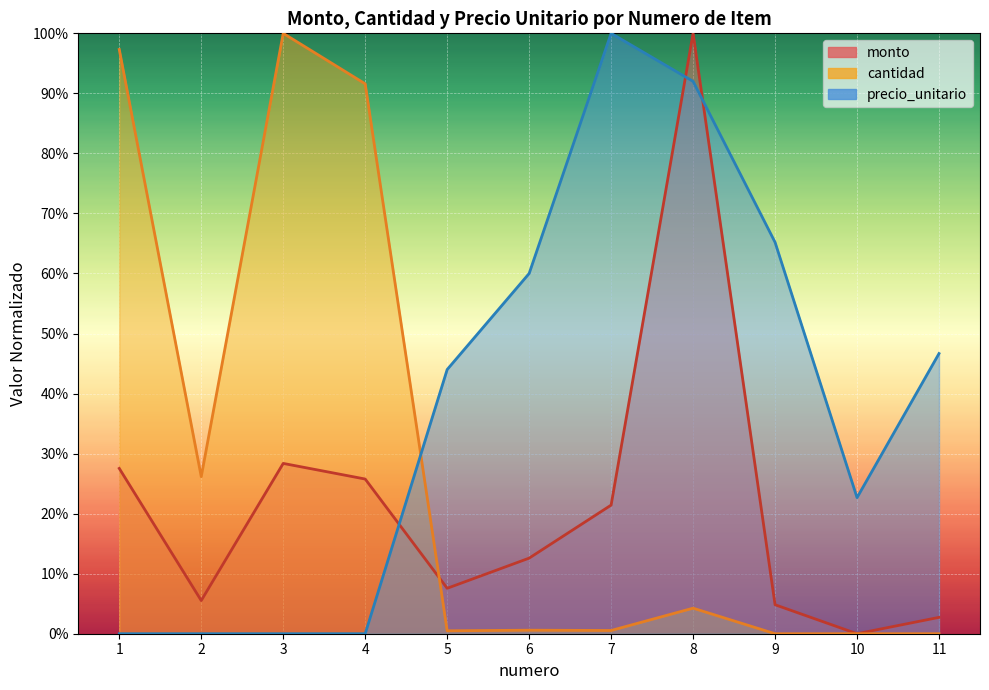

What is the difference between the maximum and second lowest values in the monto series?

1.0